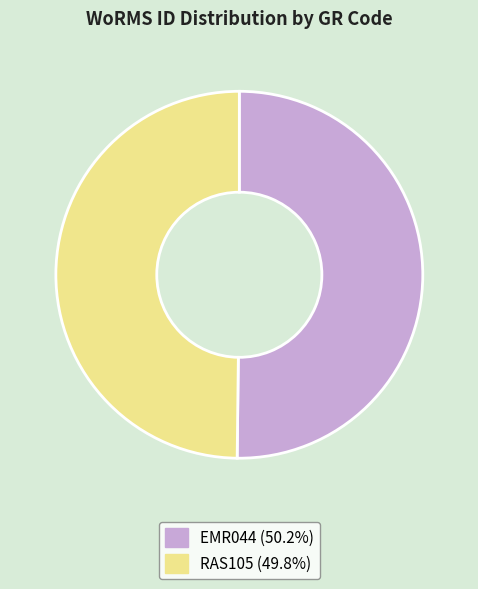

What is the ratio of the value at RAS105 (49.8%) to the value at EMR044 (50.2%)?

1.0